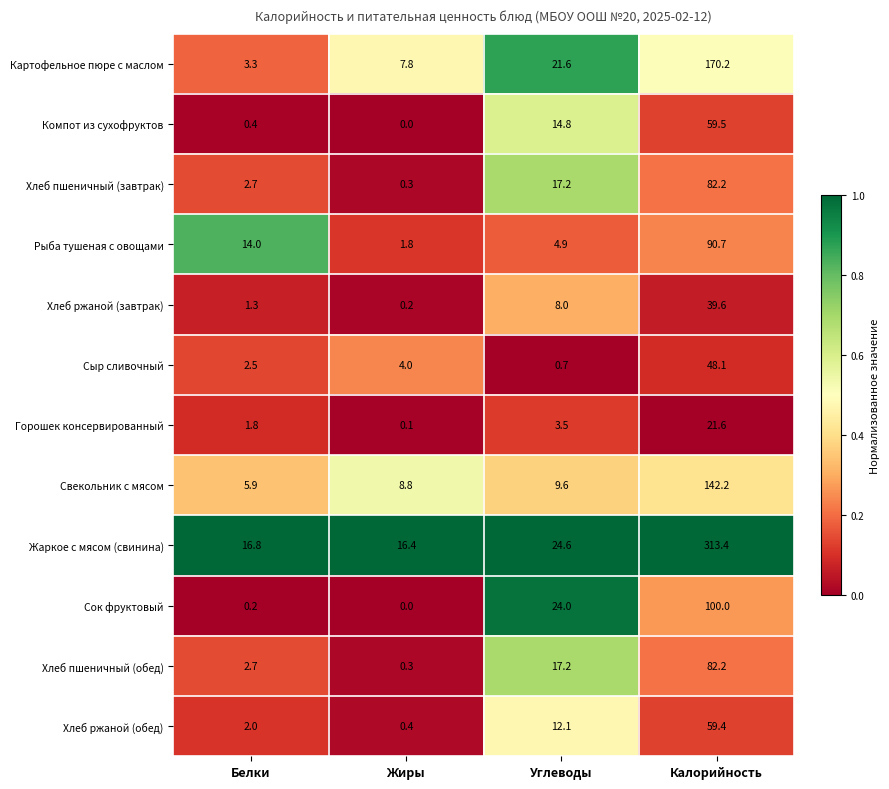

What is the approximate value of Хлеб пшеничный (обед) at Жиры?

0.3